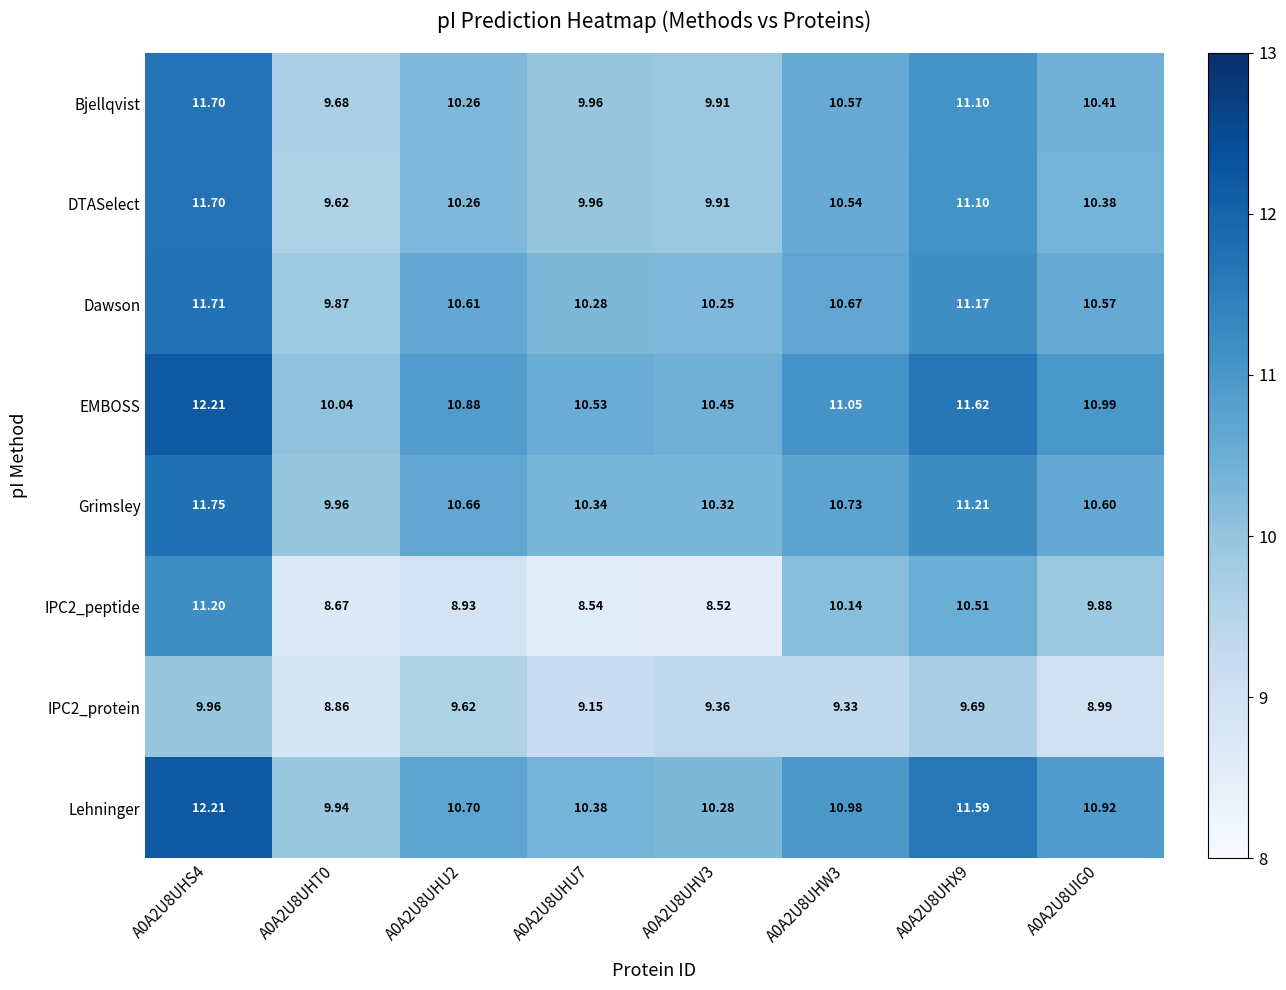

Which series has the largest total across all categories?

EMBOSS